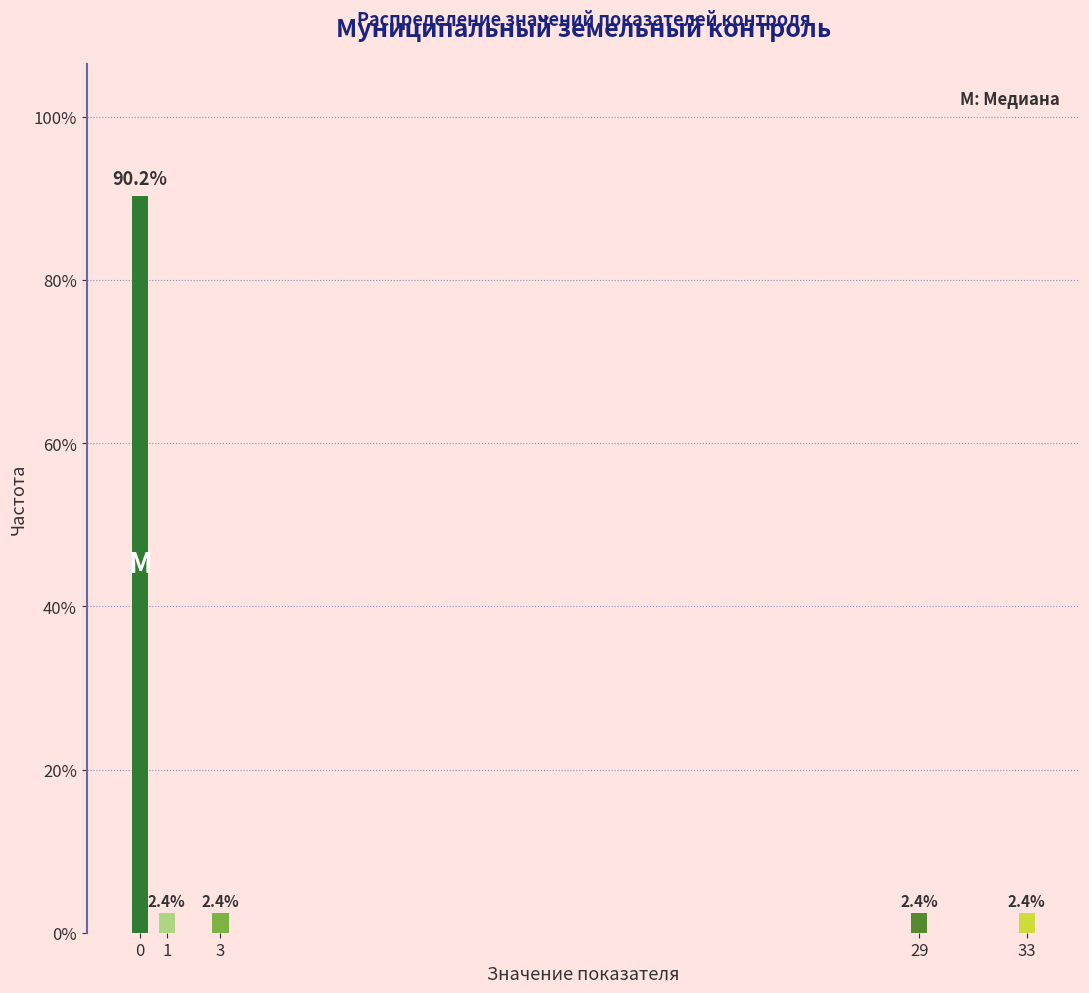

Reading left to right, list all the values displayed in this chart.

0=90.2	1=2.4	3=2.4	29=2.4	33=2.4